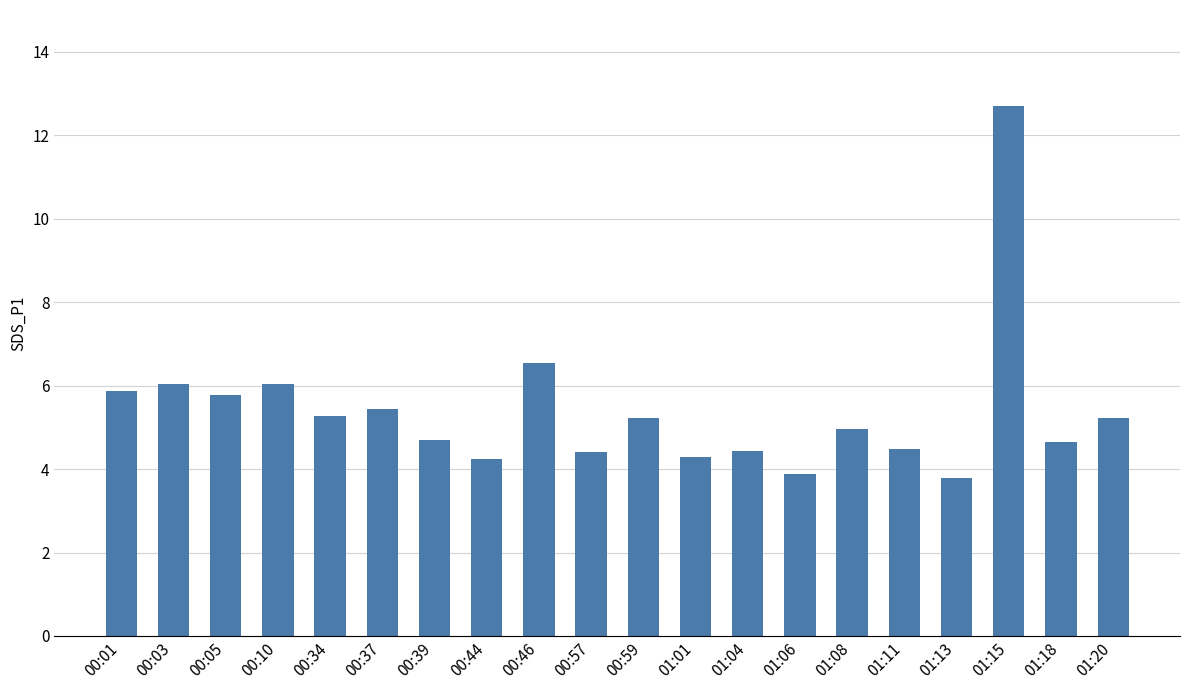

What is the ratio of the value at 00:59 to the value at 00:03?

0.9